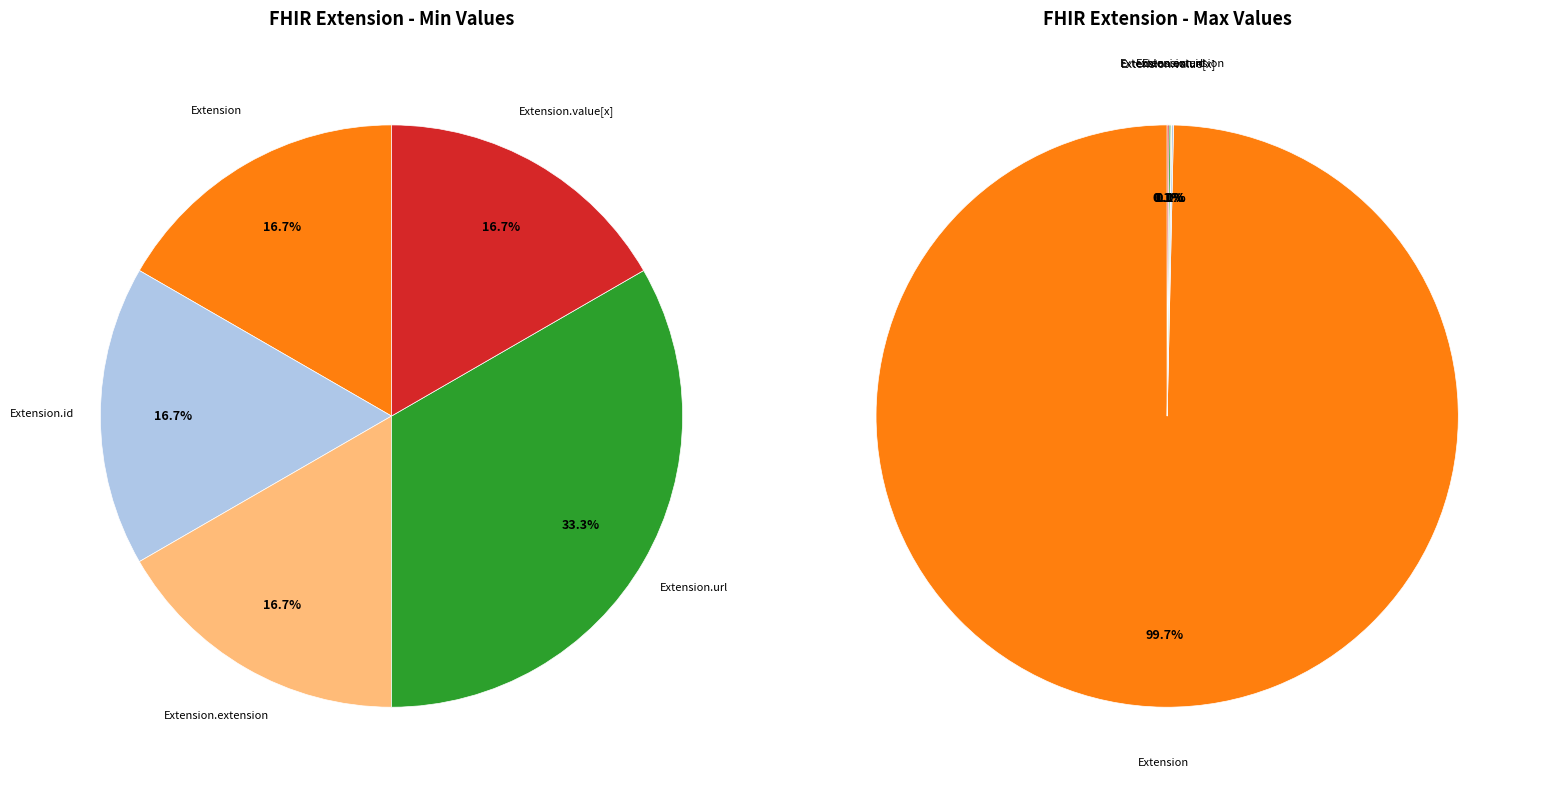

Which category has the smallest portion of the pie?

Extension